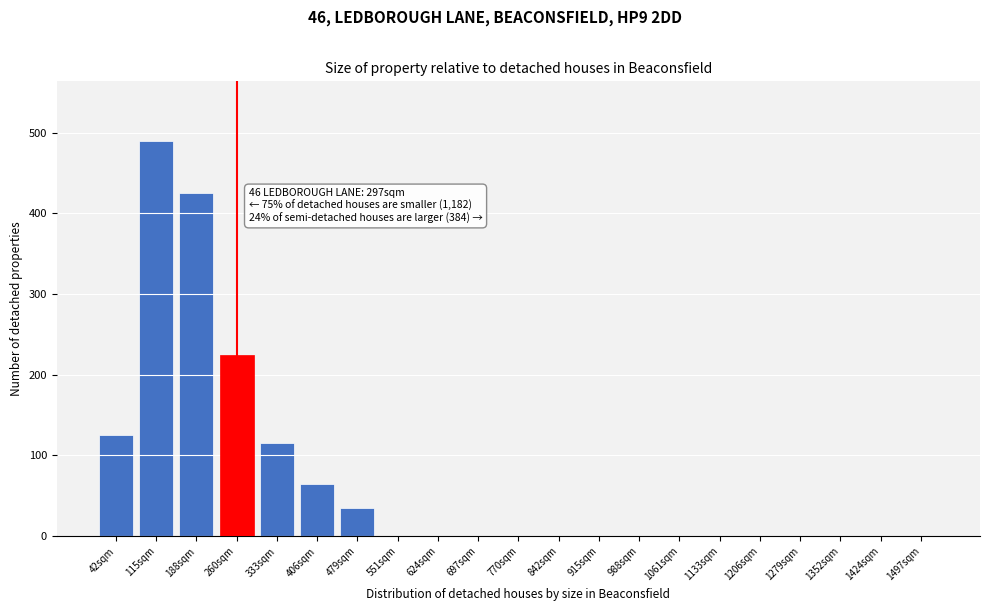

Reading right to left, transcribe all the data shown in this chart.

1497sqm=0	1424sqm=0	1352sqm=0	1279sqm=0	1206sqm=0	1133sqm=0	1061sqm=0	988sqm=0	915sqm=0	842sqm=0	770sqm=0	697sqm=0	624sqm=0	551sqm=0	479sqm=35	406sqm=65	333sqm=115	260sqm=225	188sqm=425	115sqm=490	42sqm=125